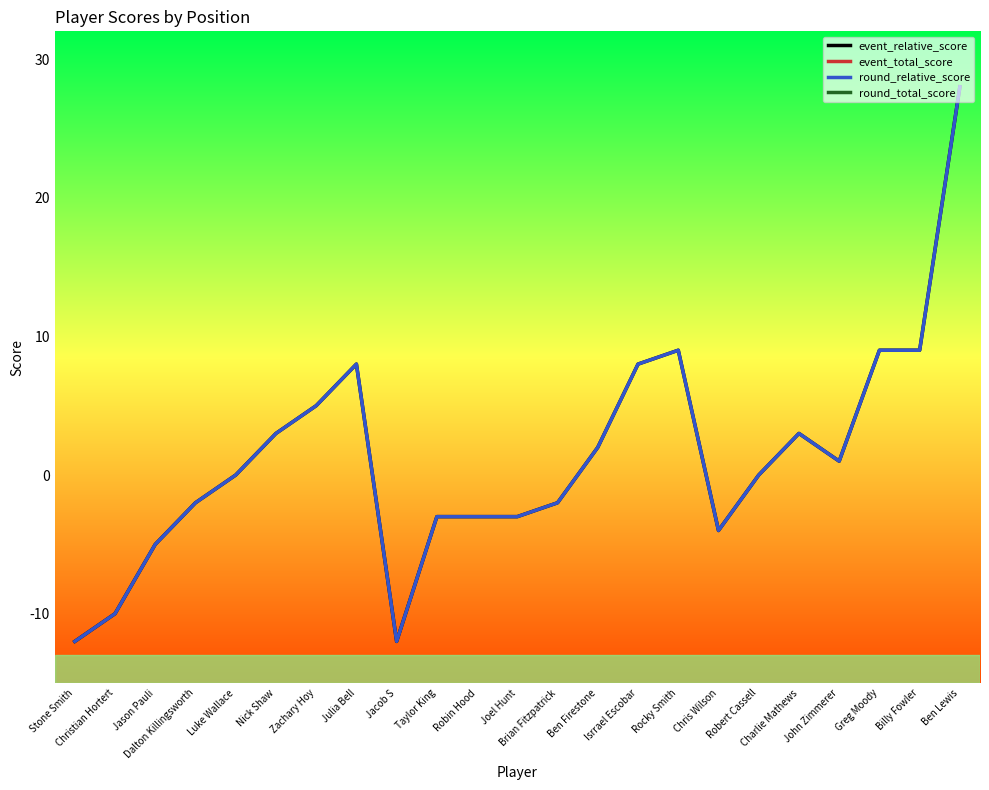

List the series in order of their peak value, highest first.

event_total_score, round_total_score, event_relative_score, round_relative_score